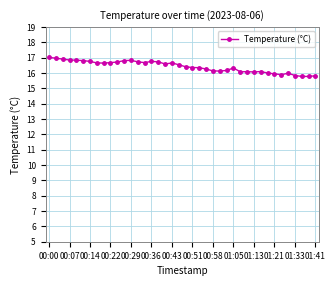

What is the minimum value shown in the chart?

15.8